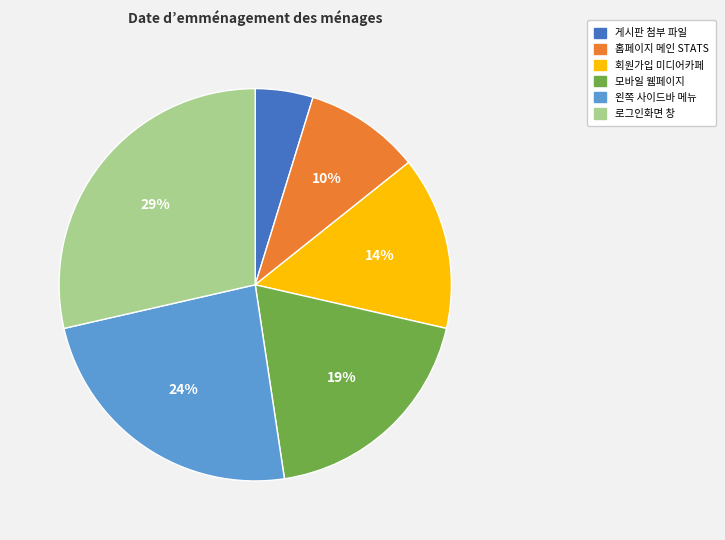

Is it true that 모바일 웹페이지 is 6% of the pie?

False